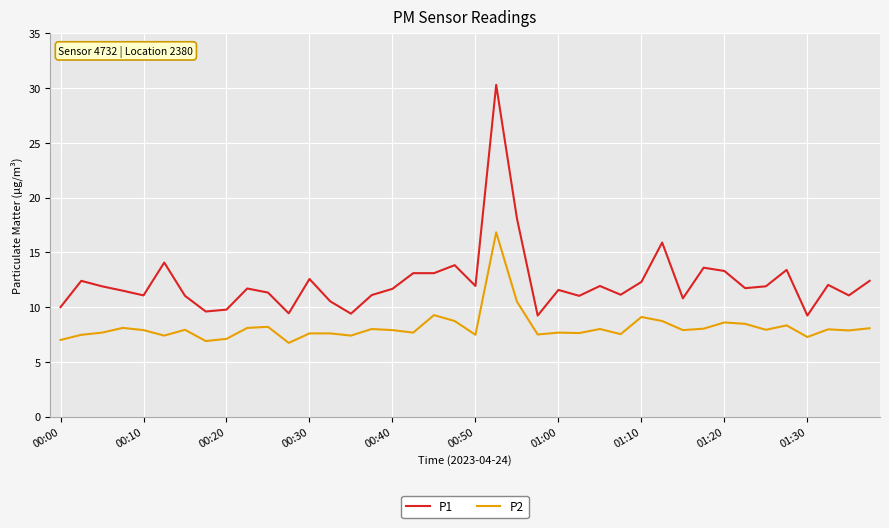

True or false: P1 and P2 intersect in this chart.

False